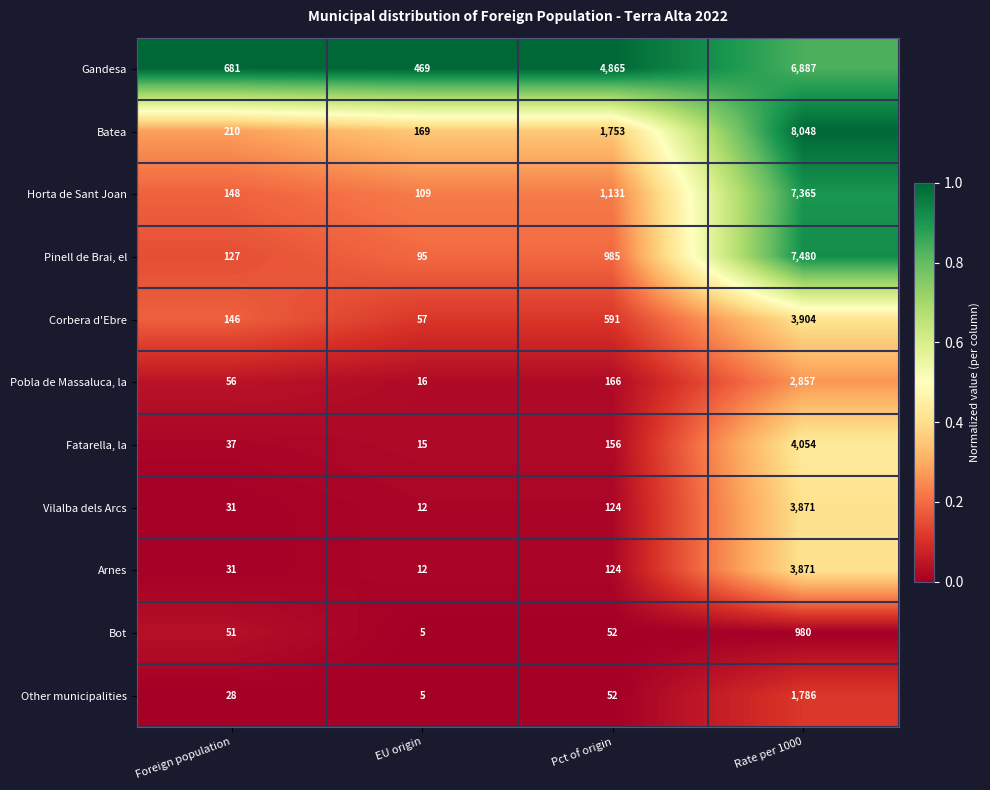

What is the difference between the Horta de Sant Joan values at Foreign population and EU origin?

39